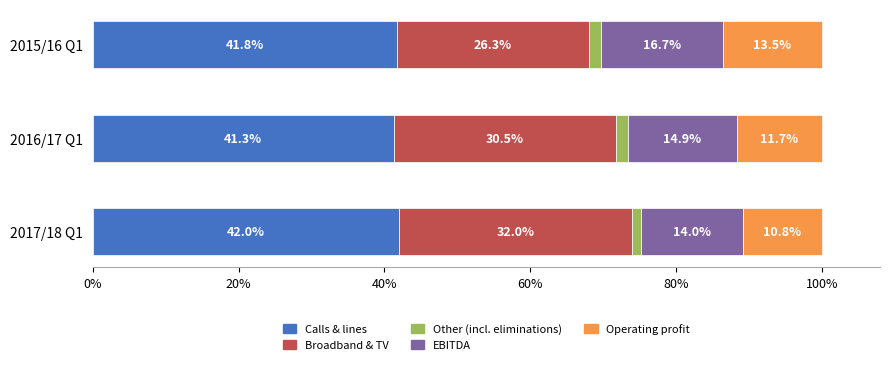

What is the difference between the Calls & lines values at 2015/16 Q1 and 2016/17 Q1?

0.5